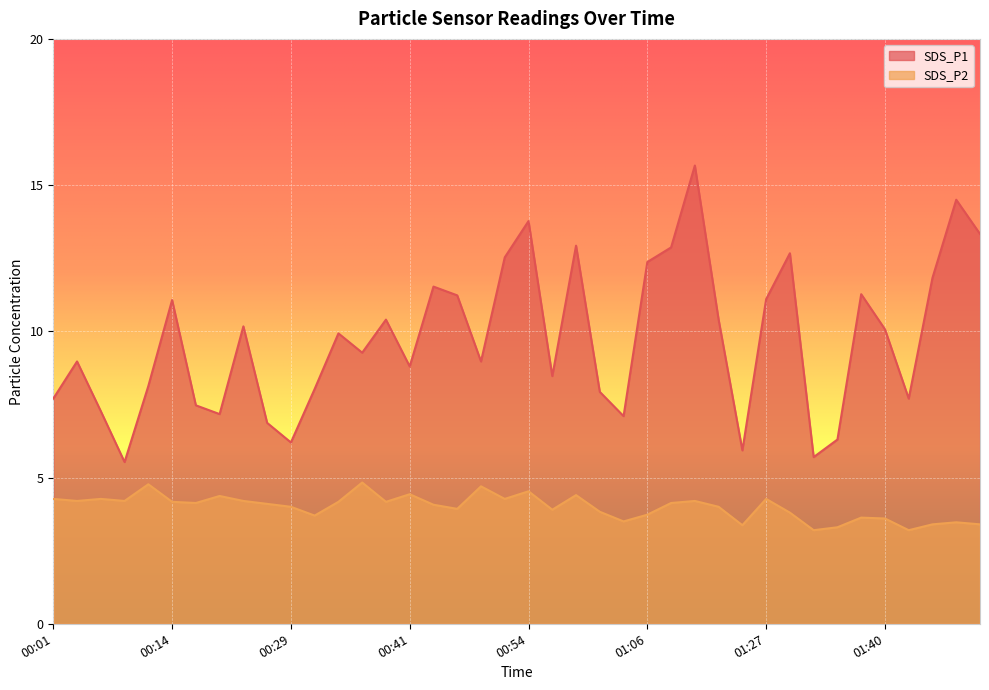

Rank the series by their average value, from lowest to highest.

SDS_P2, SDS_P1